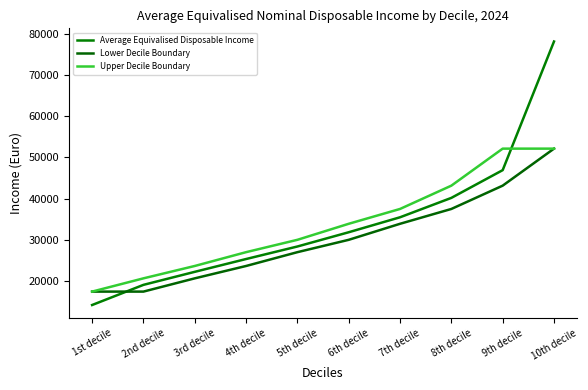

Reading right to left, transcribe all the data shown in this chart.

Average Equivalised Disposable Income: 10th decile=78098	9th decile=46896	8th decile=40169	7th decile=35464	6th decile=31833	5th decile=28377	4th decile=25338	3rd decile=22231	2nd decile=19070	1st decile=14183
Lower Decile Boundary: 10th decile=52112	9th decile=43135	8th decile=37482	7th decile=33885	6th decile=29996	5th decile=27001	4th decile=23650	3rd decile=20650	2nd decile=17436	1st decile=17436
Upper Decile Boundary: 10th decile=52113	9th decile=52113	8th decile=43136	7th decile=37483	6th decile=33886	5th decile=29997	4th decile=27002	3rd decile=23651	2nd decile=20651	1st decile=17437